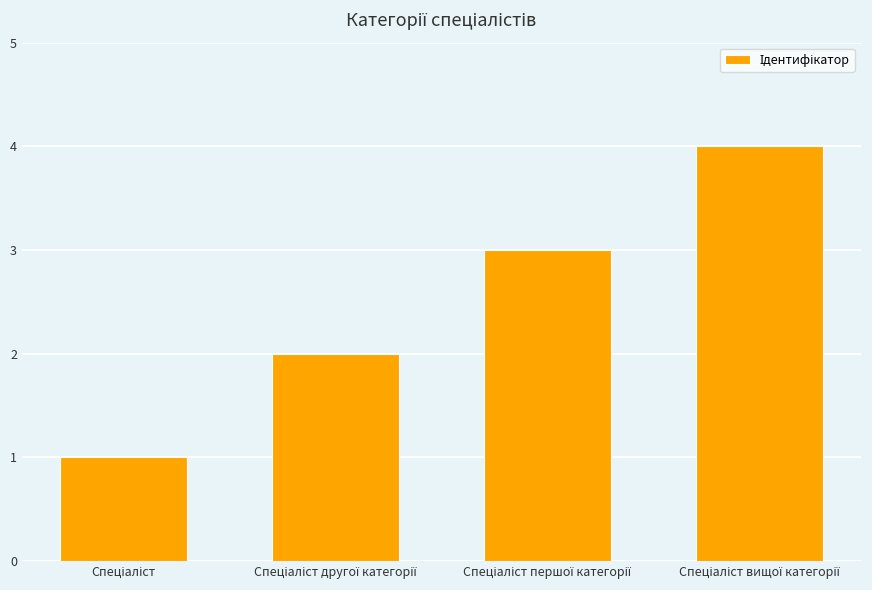

How many series are shown in this chart?

1